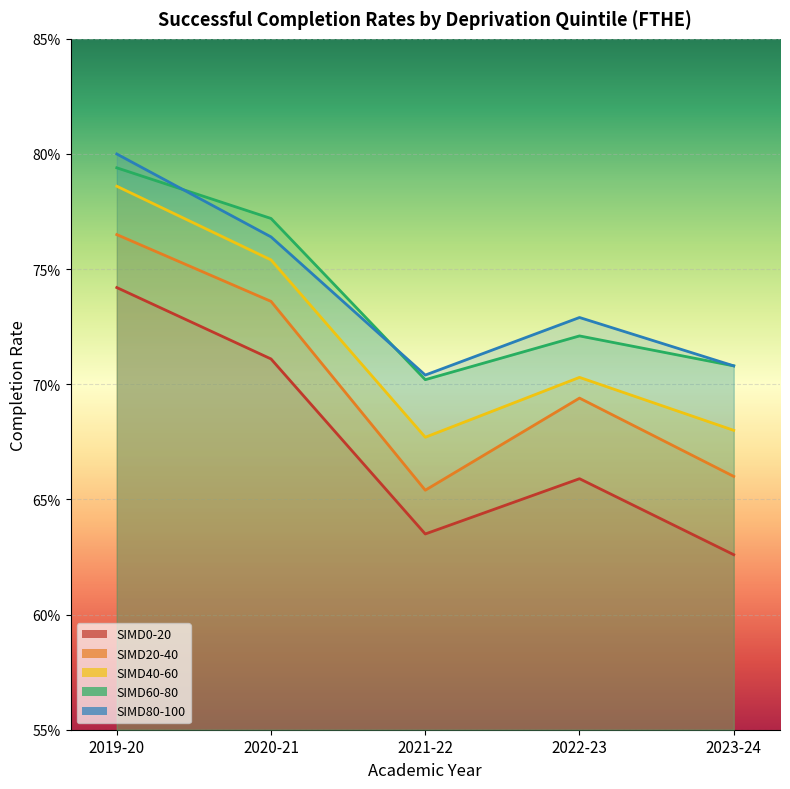

Between 2020-21 and 2021-22, which series saw the biggest shift?

SIMD20-40